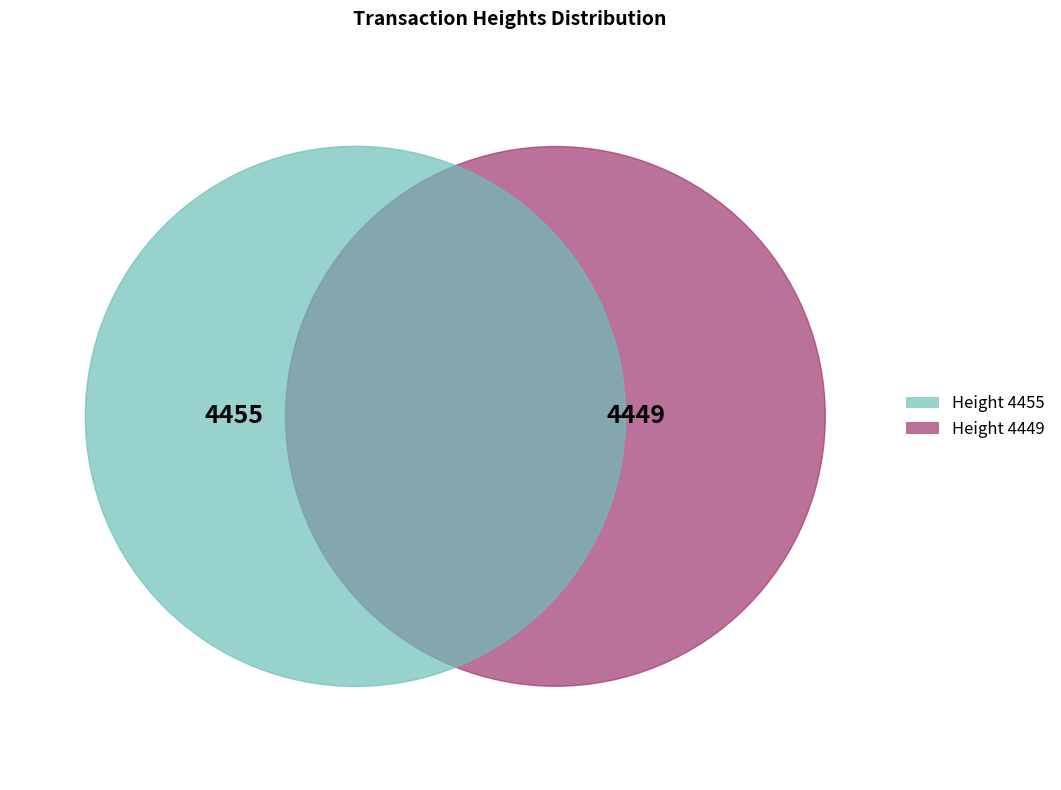

What portion of the pie excludes 4449?

50.0%